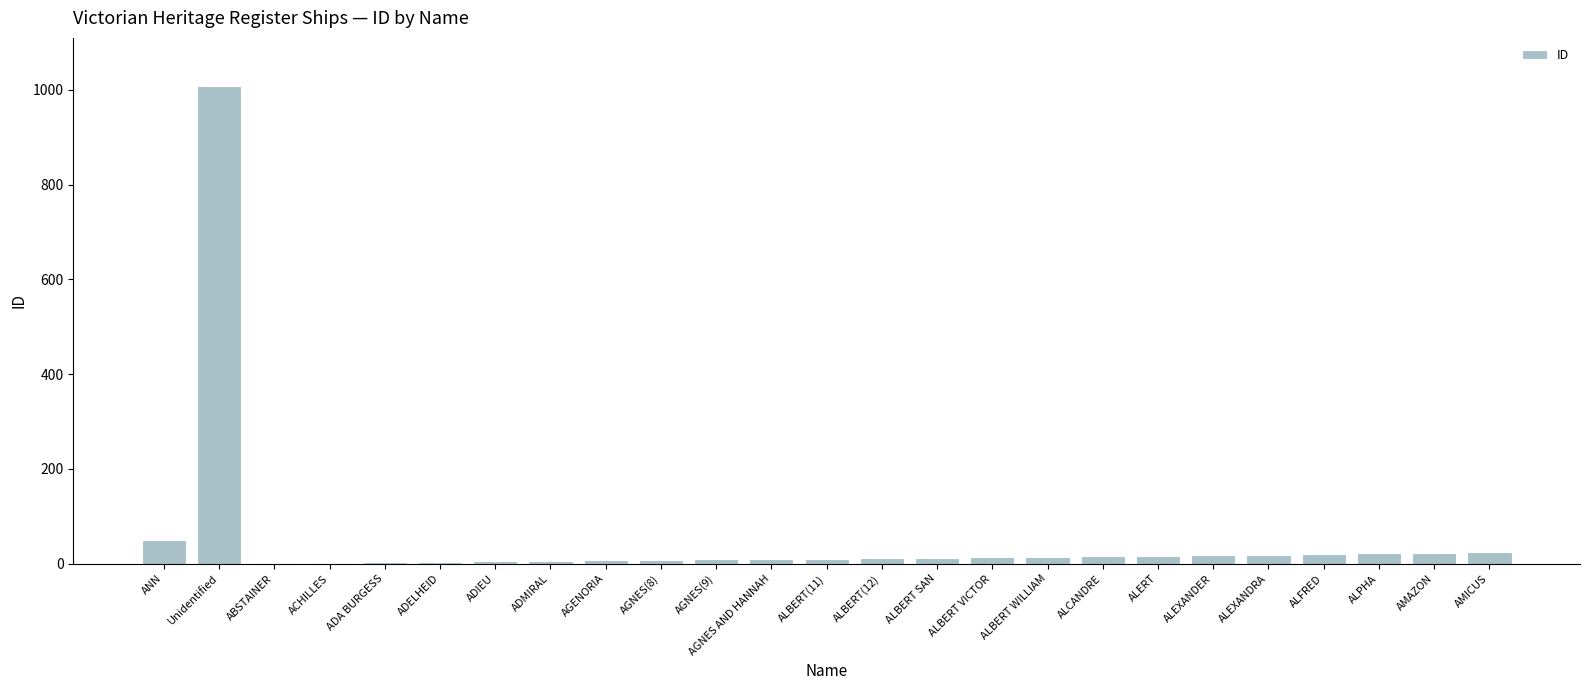

At which label is the value closest to 505?

ANN